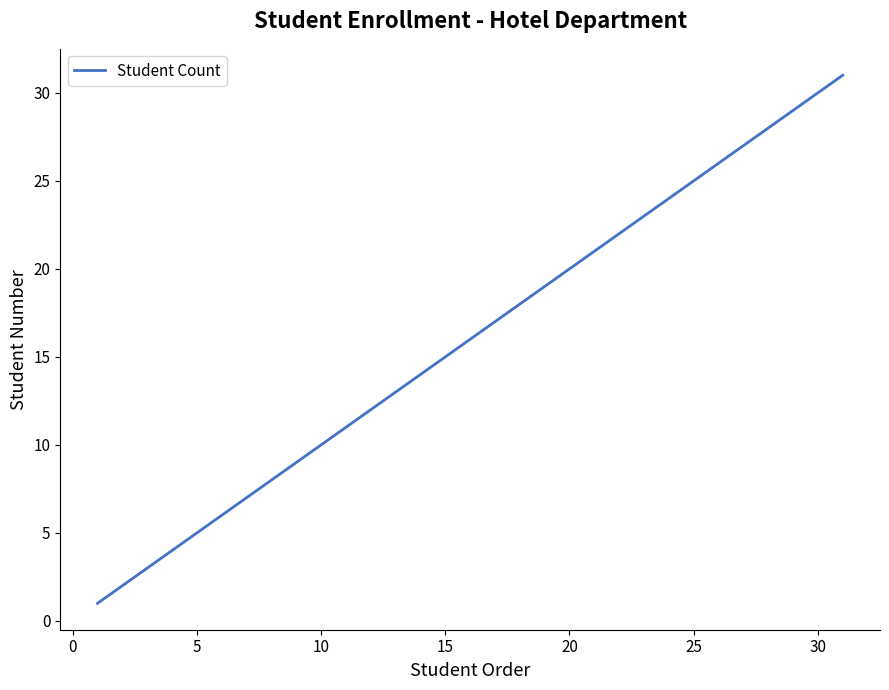

What is the difference between the maximum and minimum values?

30